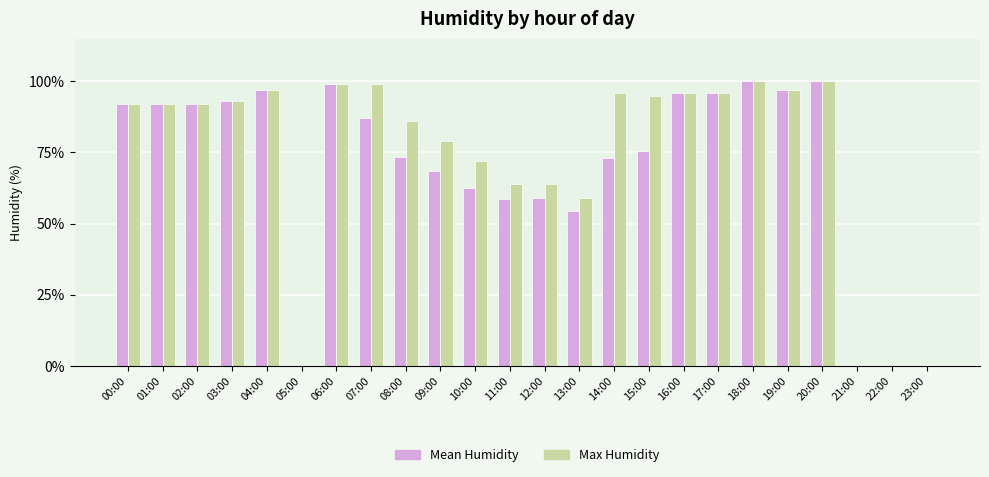

What is the sum of the Max Humidity values at 04:00 and 12:00?

161.0